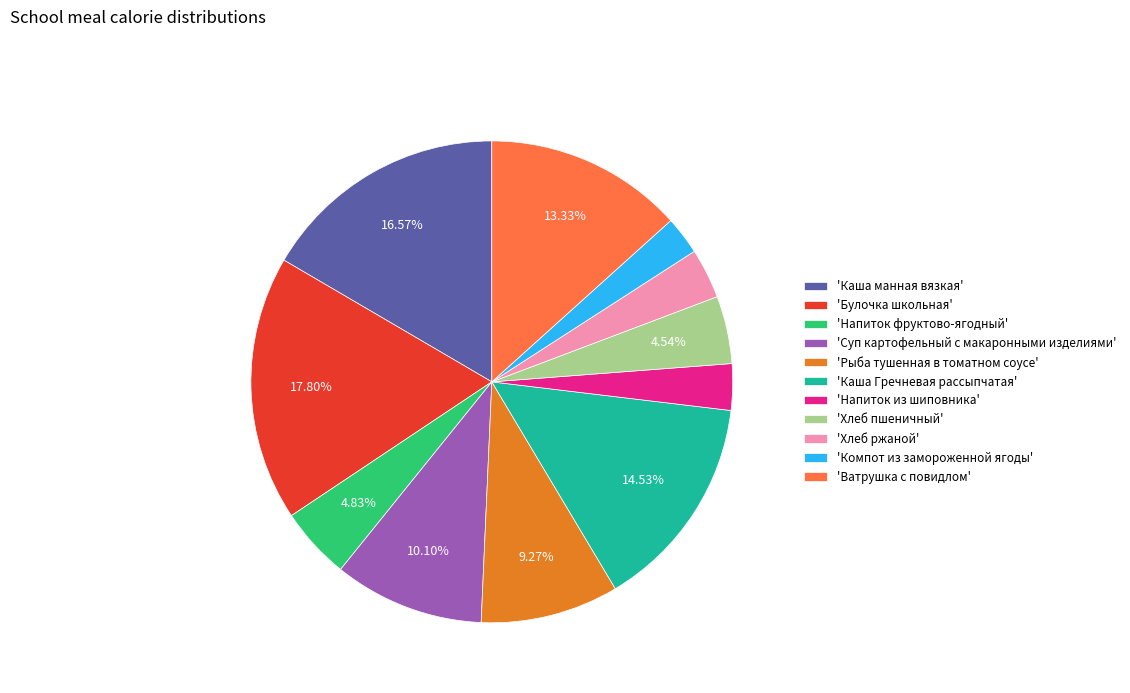

Is there any slice that represents more than half of the pie?

No